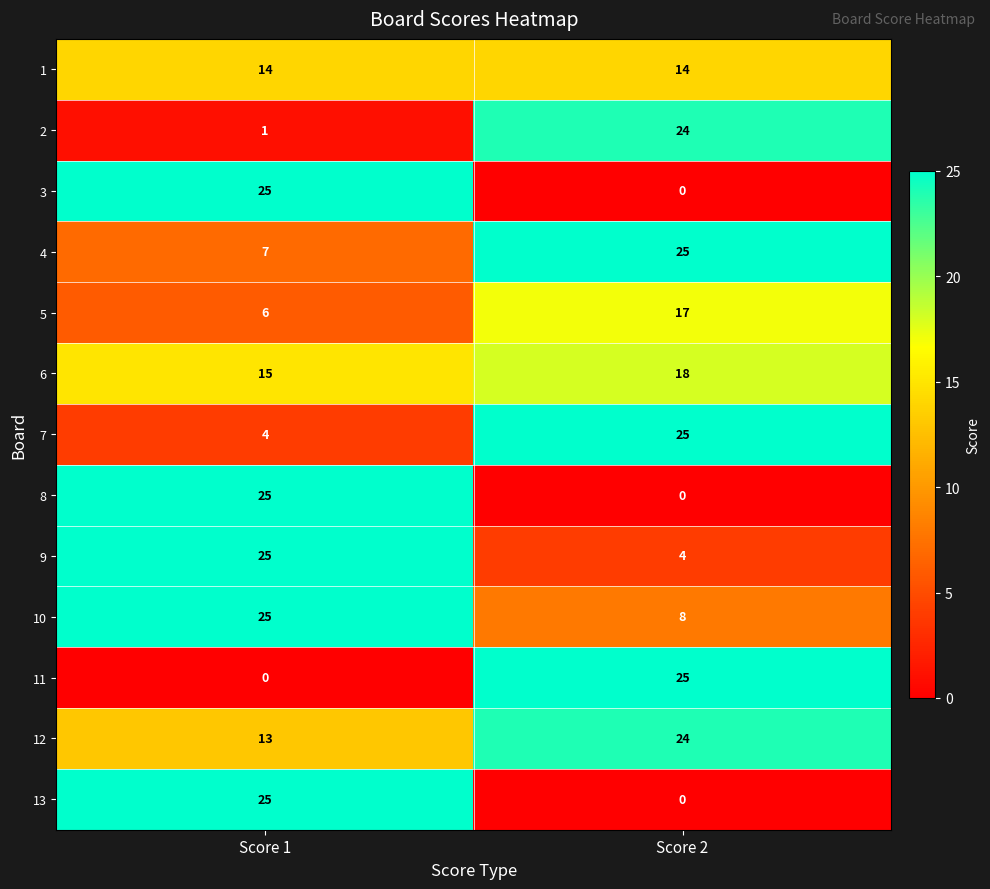

What is the total value across all series at Score 1?

185